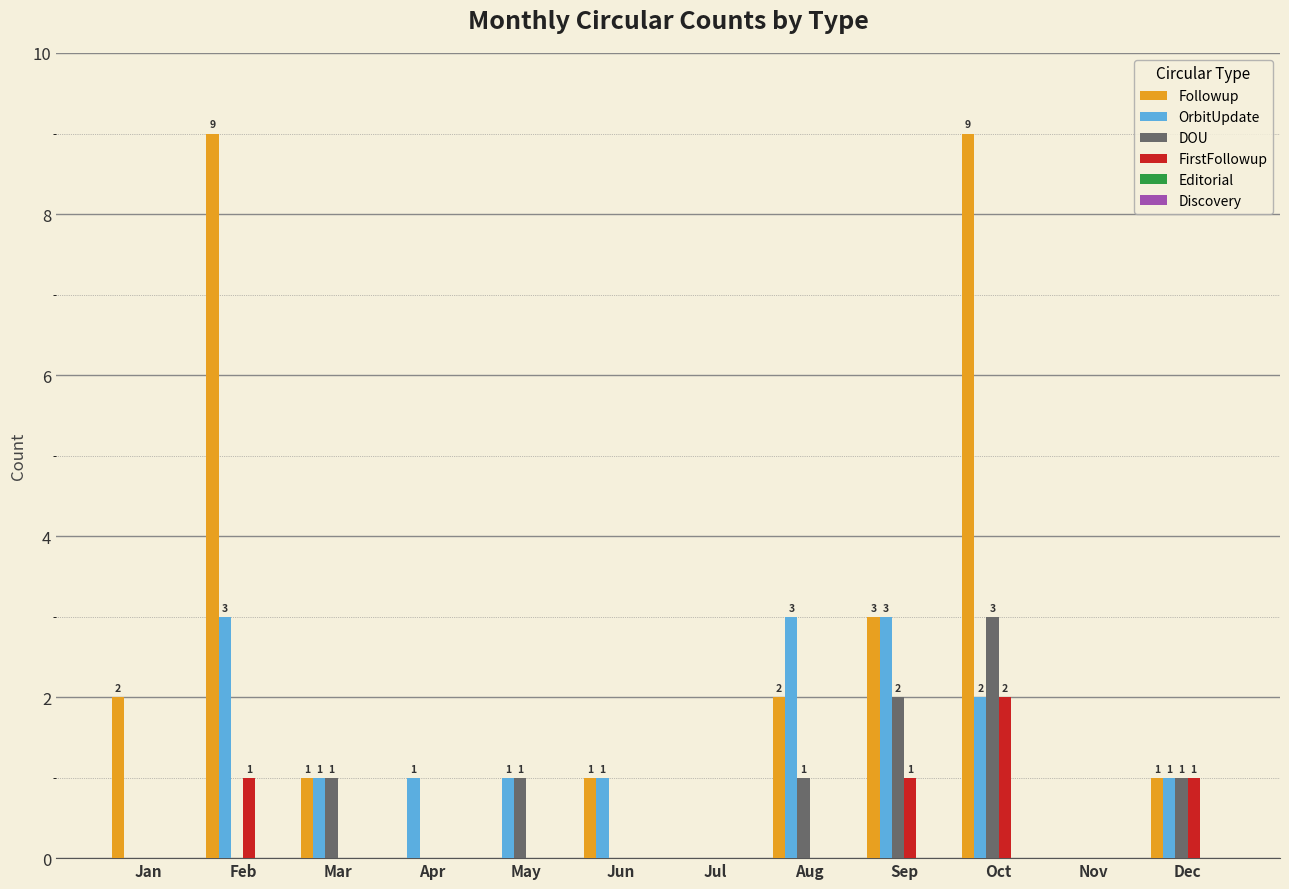

Between Jan and Jul, which series saw the biggest shift?

Followup